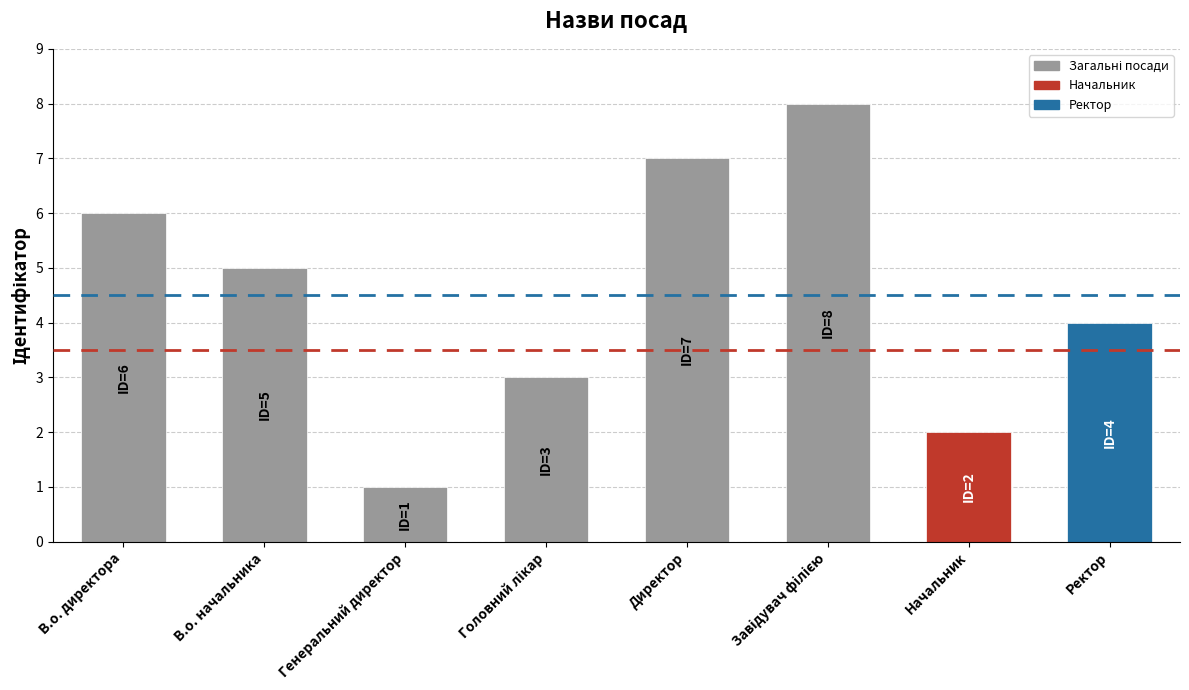

Is it true that the value at В.о. начальника is 2?

False